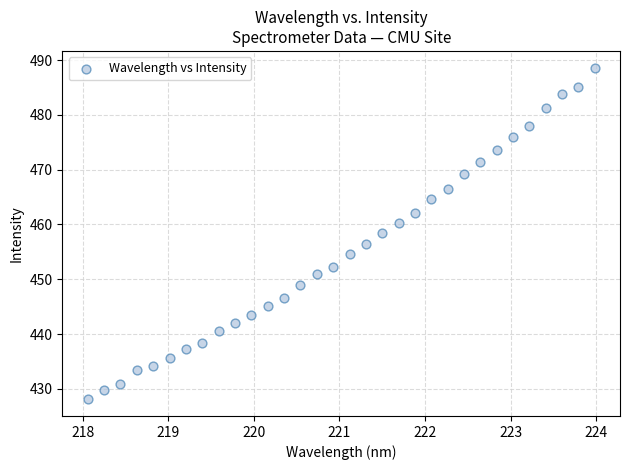

What is the range of Y values (max minus min)?

60.6